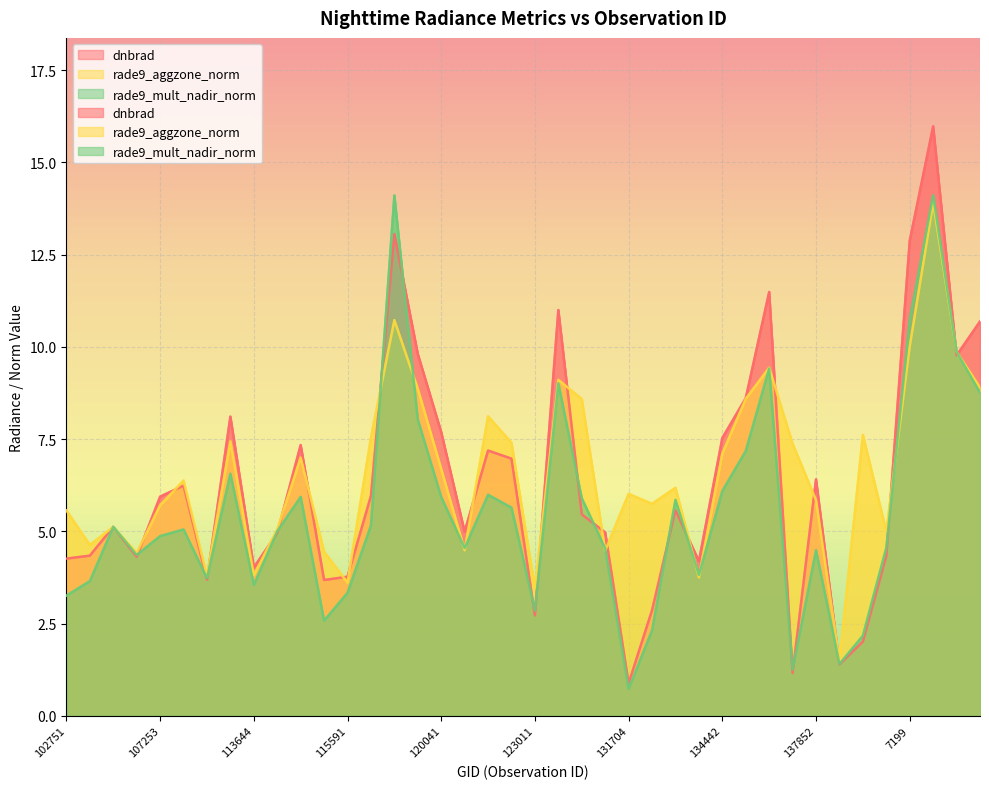

What is the smallest value displayed?

0.7